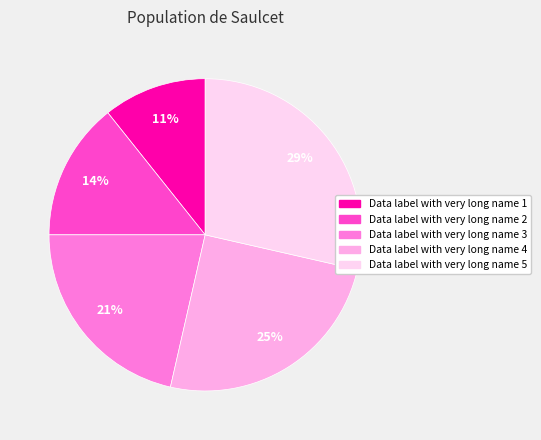

Does any single category account for the majority?

No